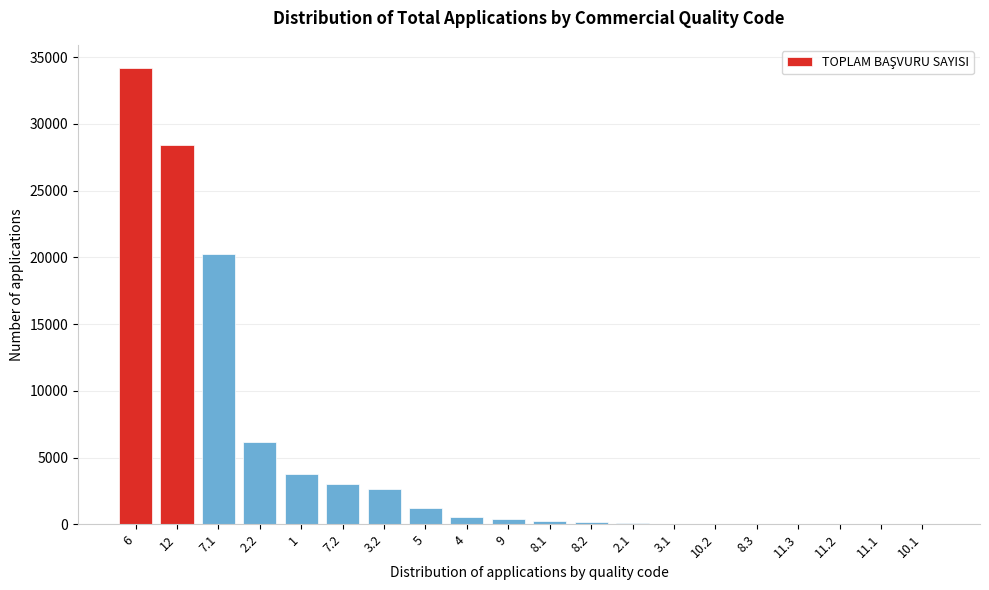

The value at 12 is 28444. True or false?

True